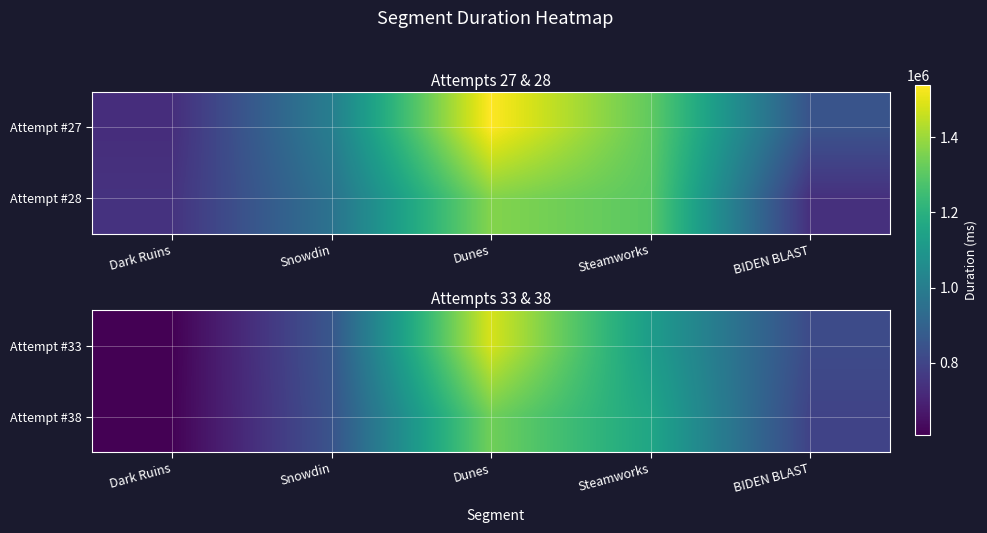

True or false: Attempt #38 has a value of 349970 at Dunes.

False